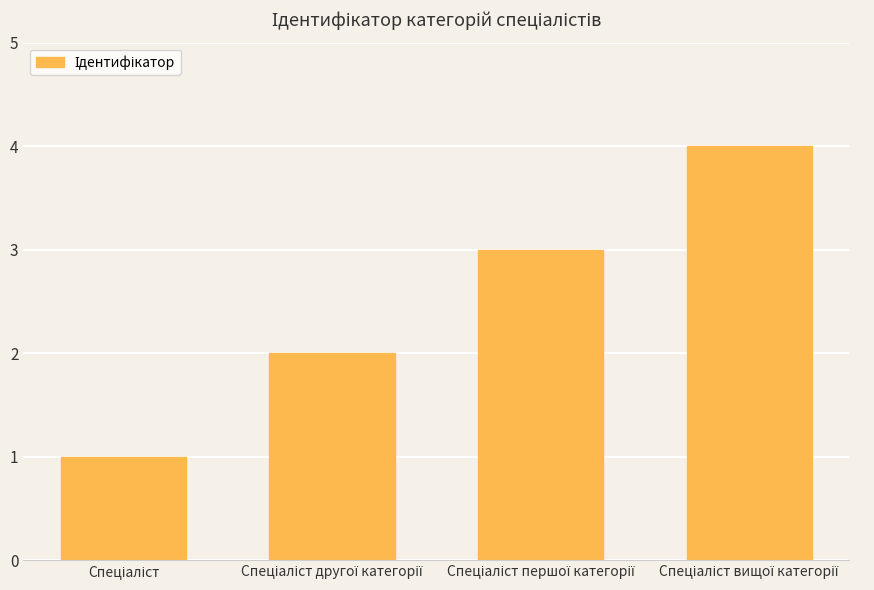

What is the sum of all values?

10